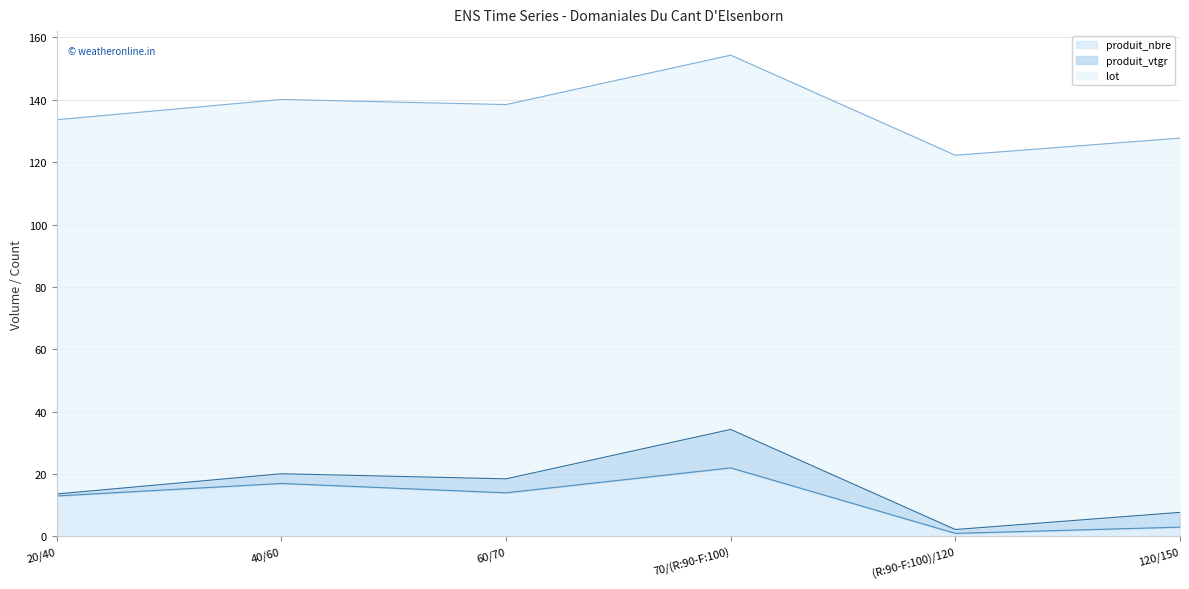

List the series in order of their peak value, lowest first.

produit_vtgr, produit_nbre, lot